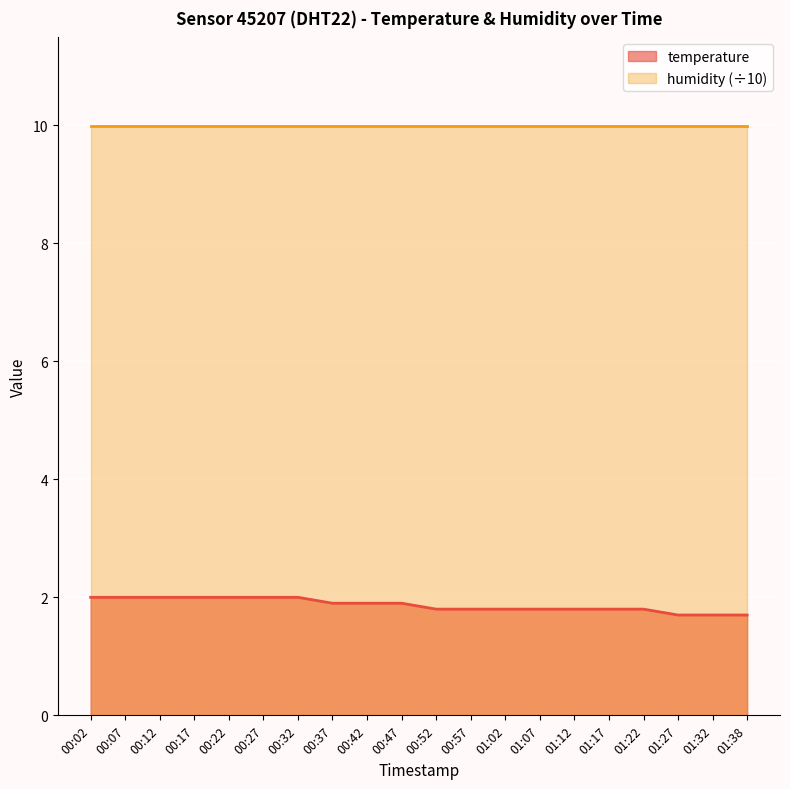

What is the maximum value shown in the chart?

10.0